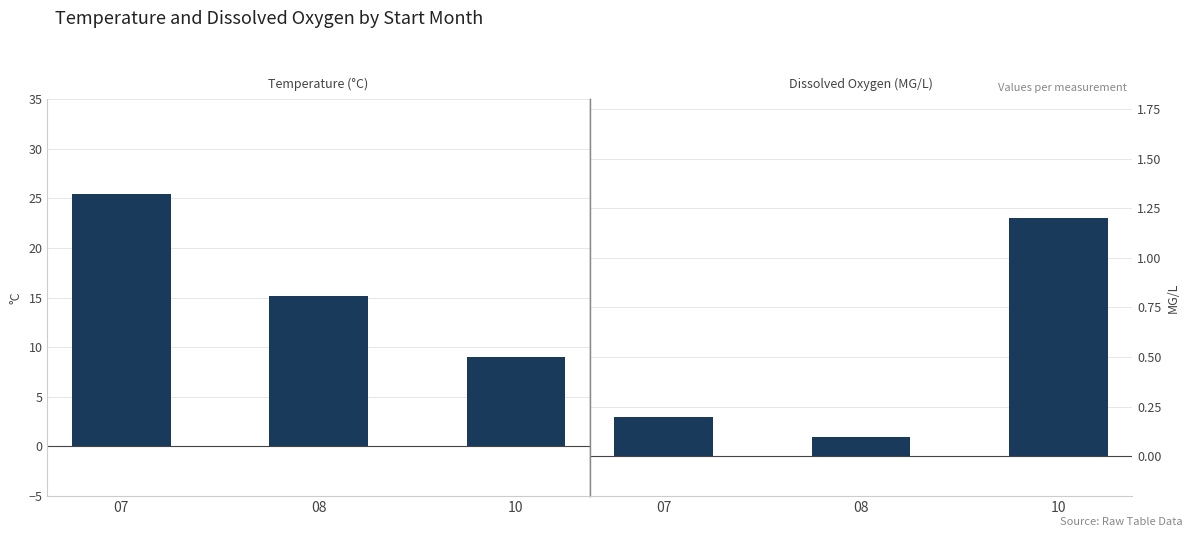

Reading left to right, transcribe all the data shown in this chart.

Temperature: 25.4	15.2	9.0
Dissox: 0.2	0.1	1.2